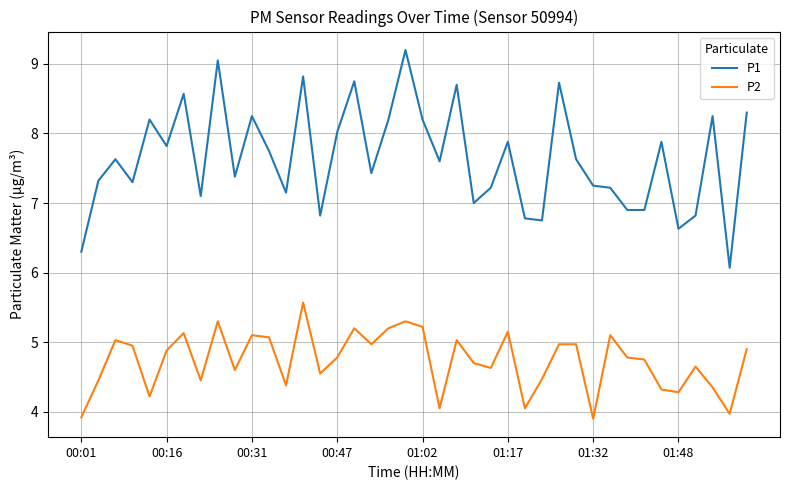

What is the average value of the P1 series?

7.6